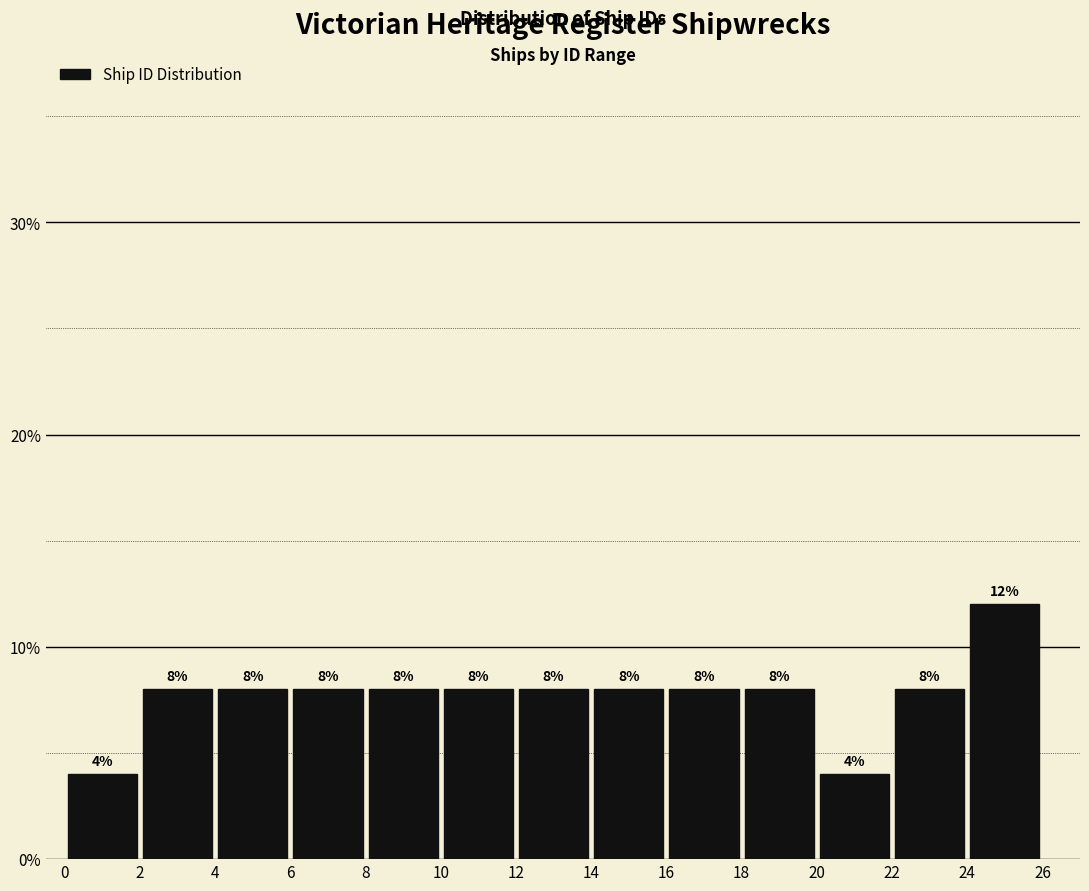

Reading left to right, list every bar in this chart as the range it spans on the x-axis followed by its height.

0 to 2: 4
2 to 4: 8
4 to 6: 8
6 to 8: 8
8 to 10: 8
10 to 12: 8
12 to 14: 8
14 to 16: 8
16 to 18: 8
18 to 20: 8
20 to 22: 4
22 to 24: 8
24 to 26: 12